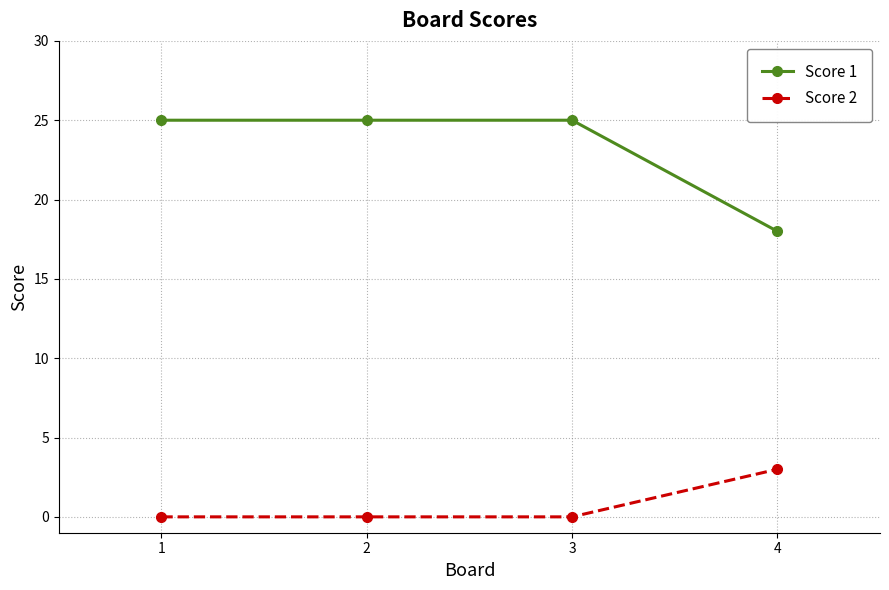

What is the value of the Score 1 point at the 2nd from the left?

25